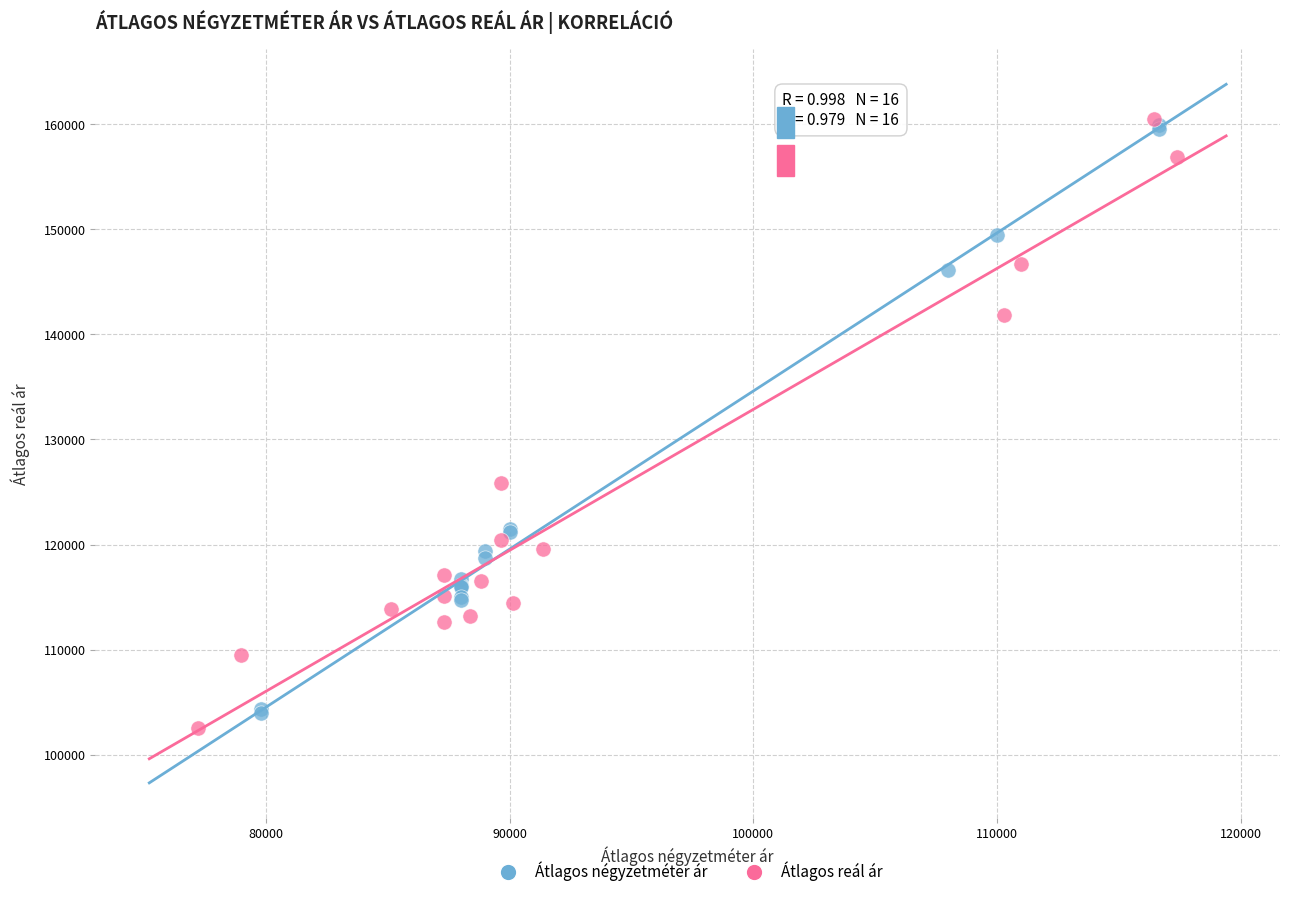

Which series reaches the minimum Y coordinate?

Átlagos reál ár